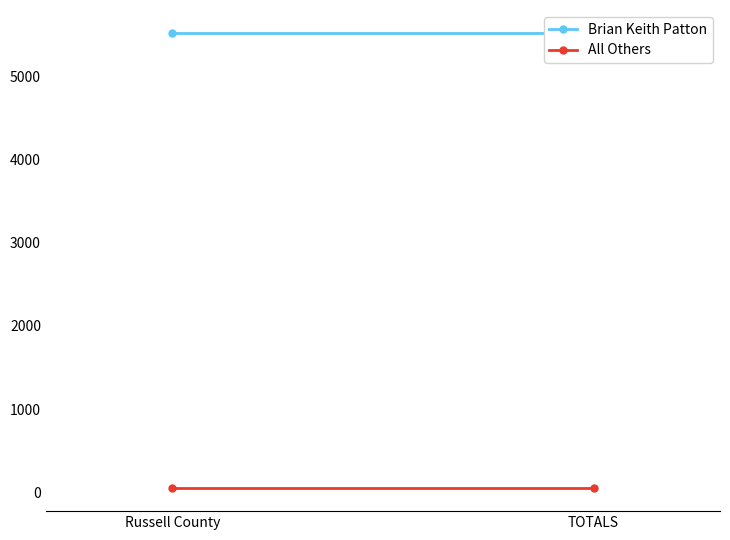

Where is All Others nearest to the value 47?

Russell County